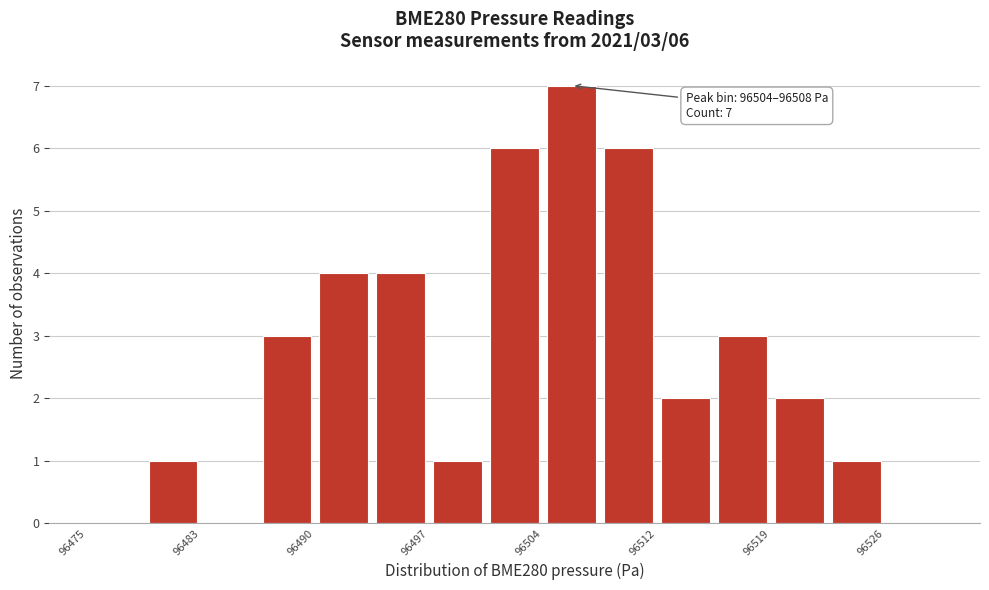

Read against the x-axis, roughly where is the centre of the tallest bar?

96506